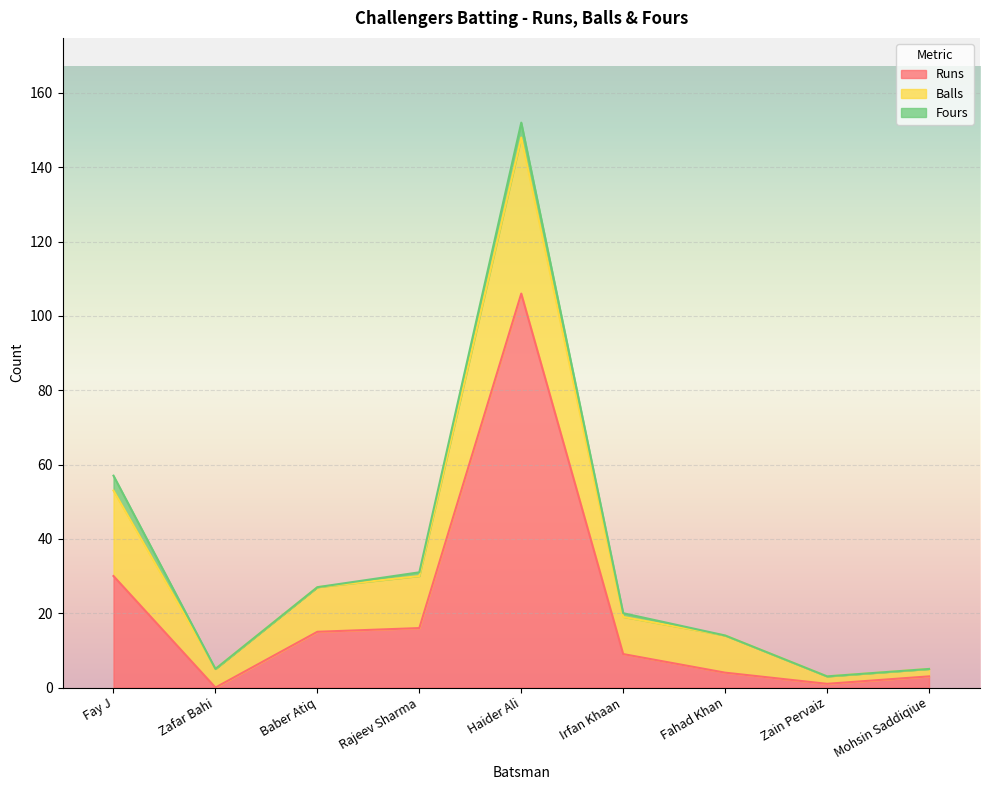

What is the highest value of the Runs series?

106